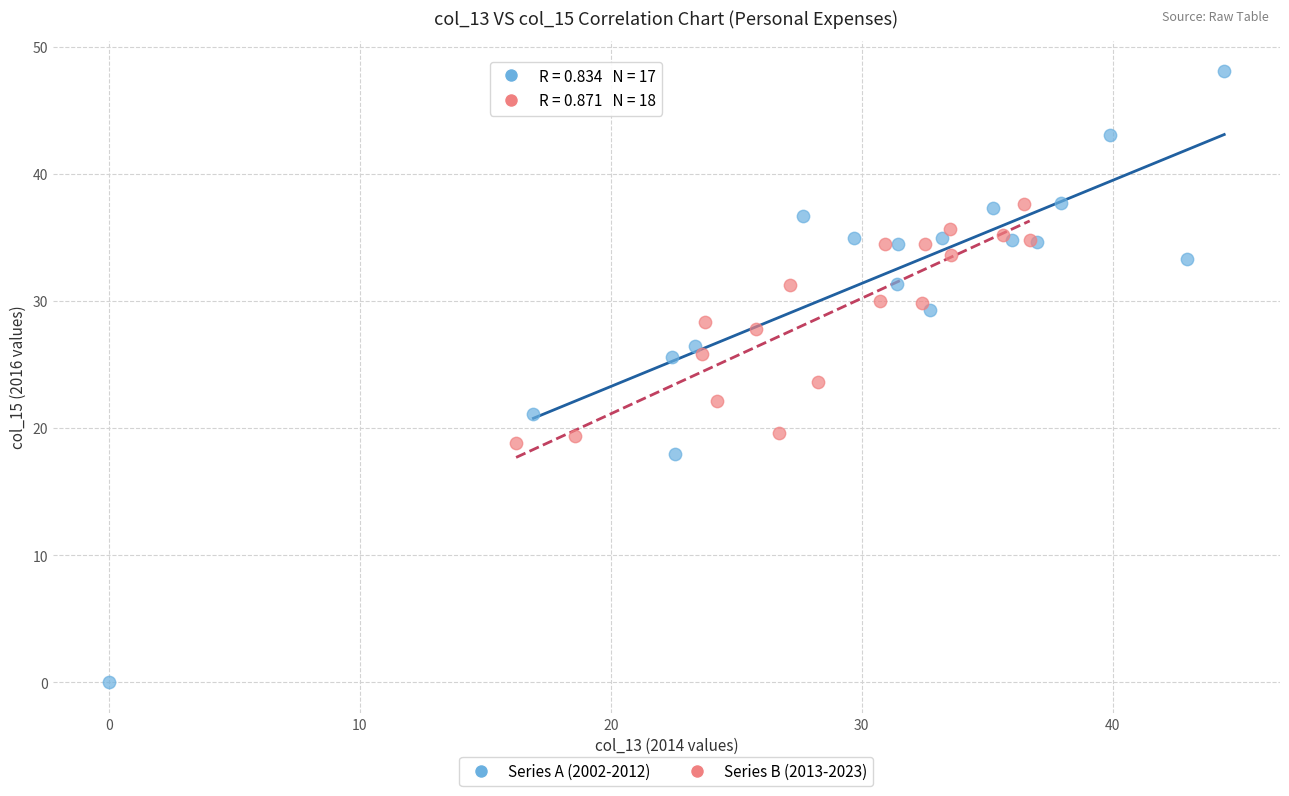

Which series reaches the maximum Y coordinate?

Series A (2002-2012)